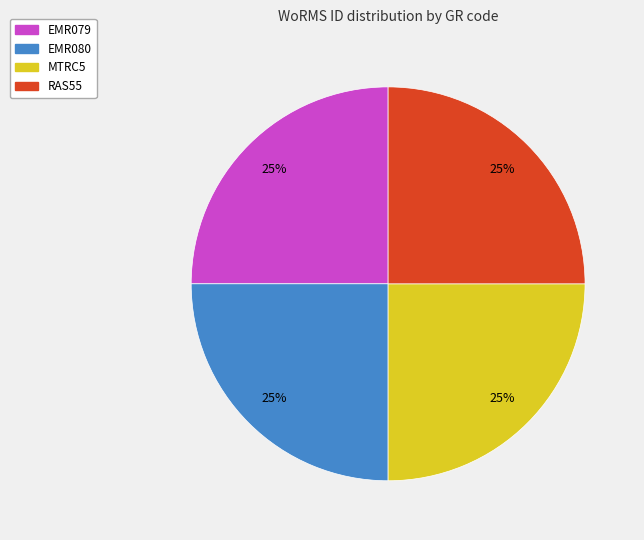

What is the ratio of the value at RAS55 to the value at MTRC5?

1.0